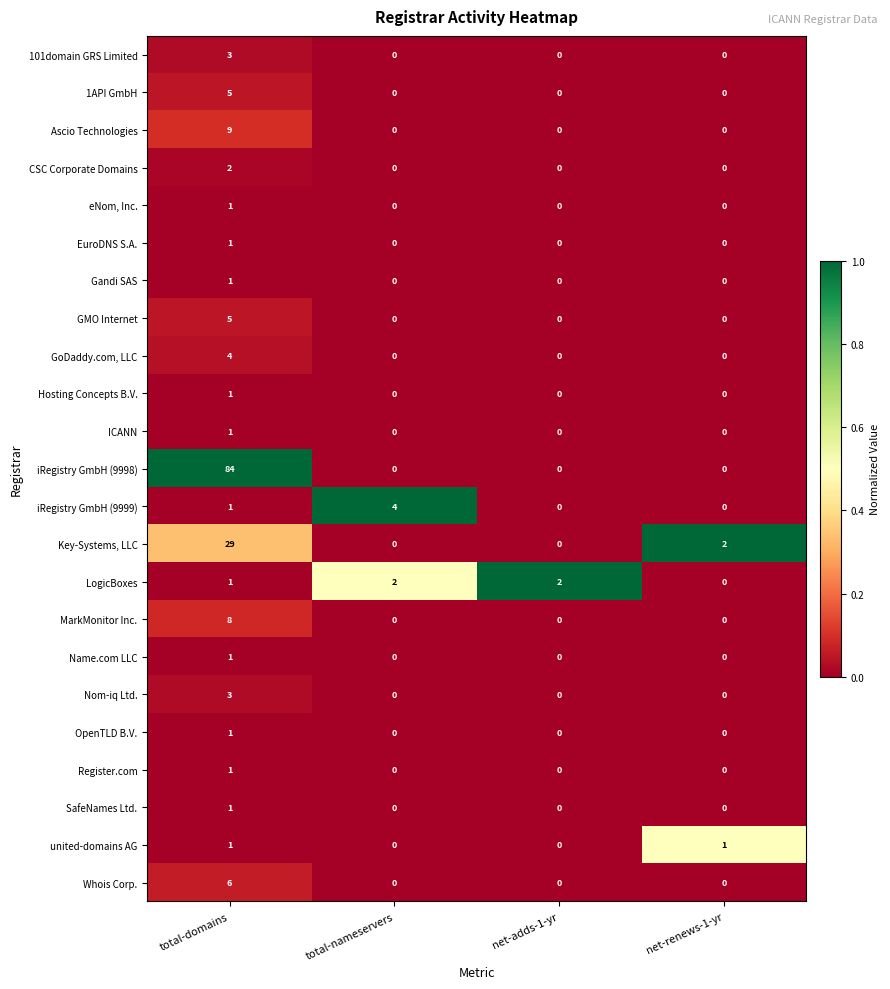

What is the difference between the highest and lowest values at total-domains?

83